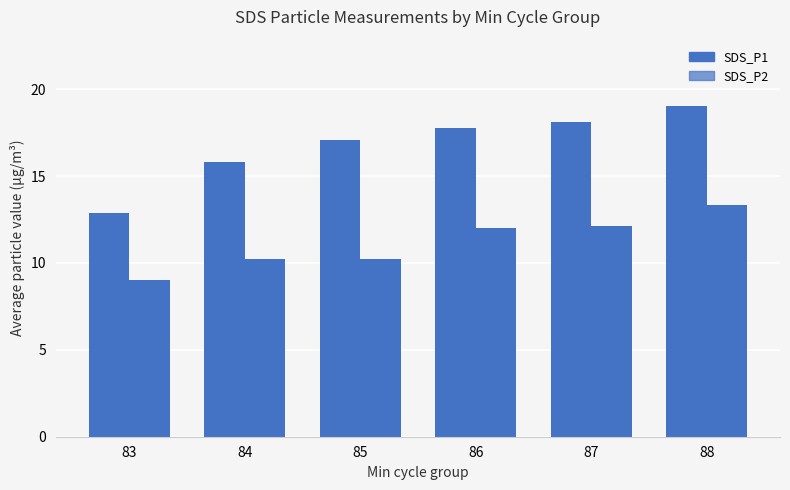

At 86, list the series in order from smallest to largest.

SDS_P2, SDS_P1